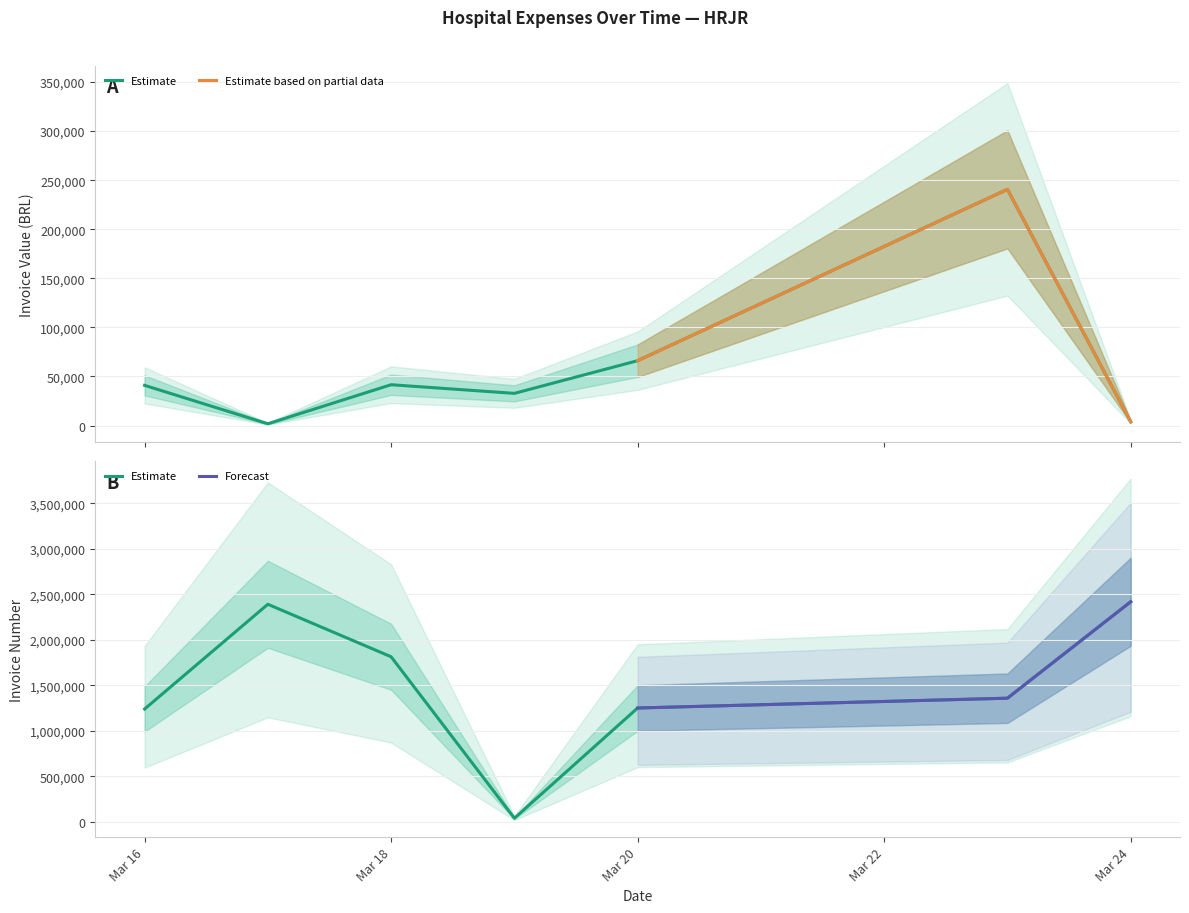

Rank the series by their maximum value, from lowest to highest.

Invoice Value (BRL), Invoice Number